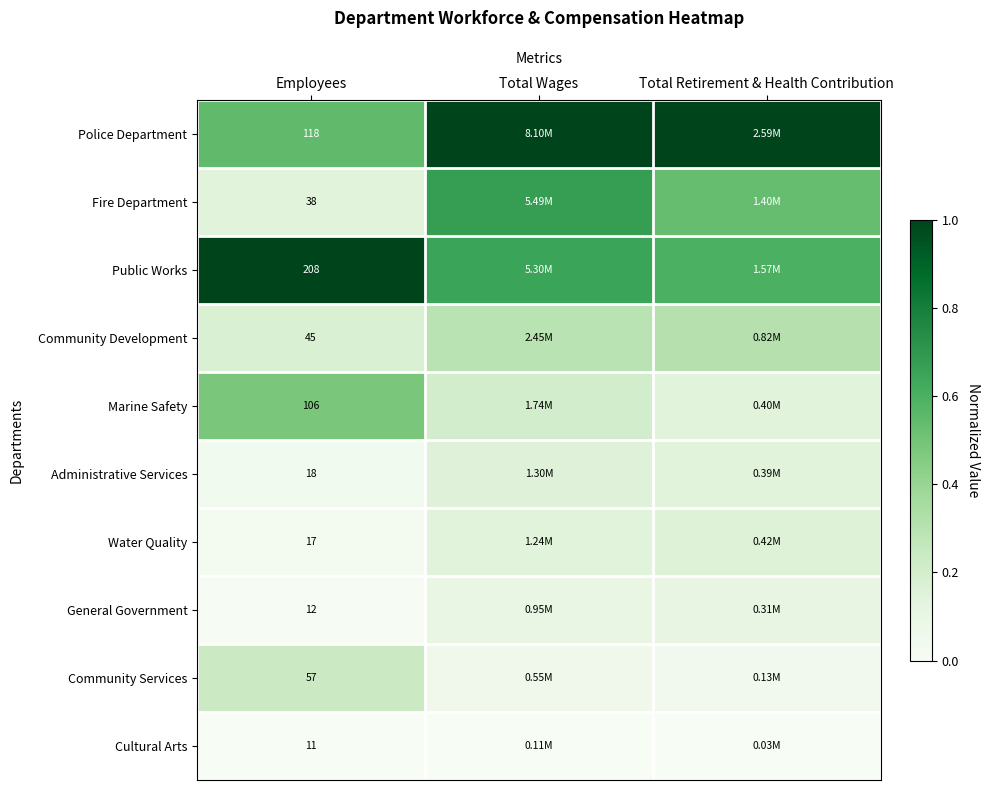

At which category is the sum across all series the highest?

Total Wages